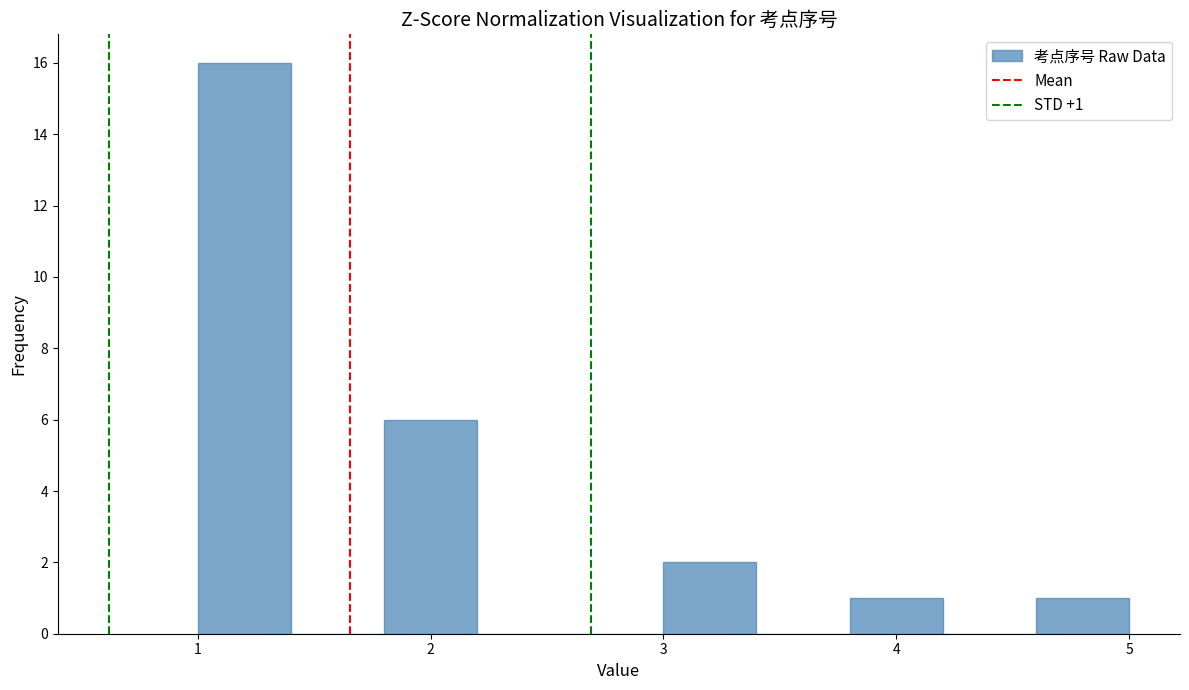

Over which range of the x-axis is the bar tallest?

1.0 to 1.4